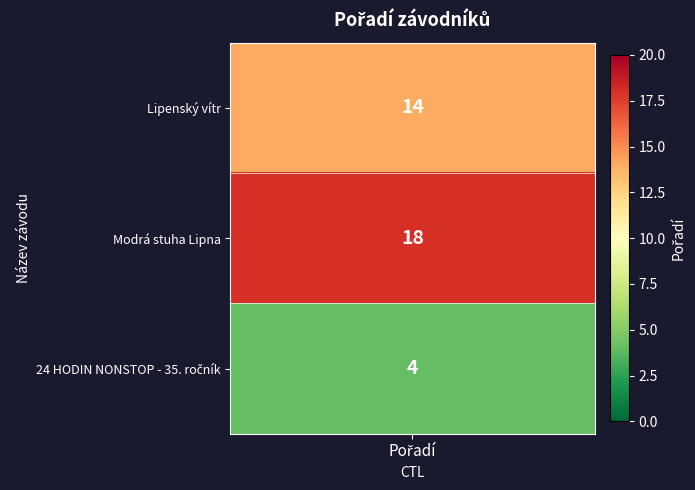

The chart shows a value of 1 at 2. True or false?

False